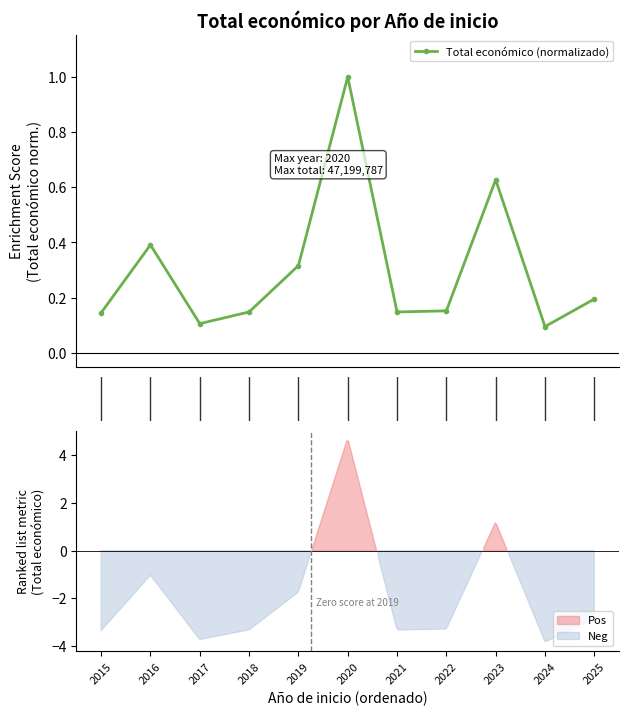

True or false: the data has more than 1 interior local peaks.

True